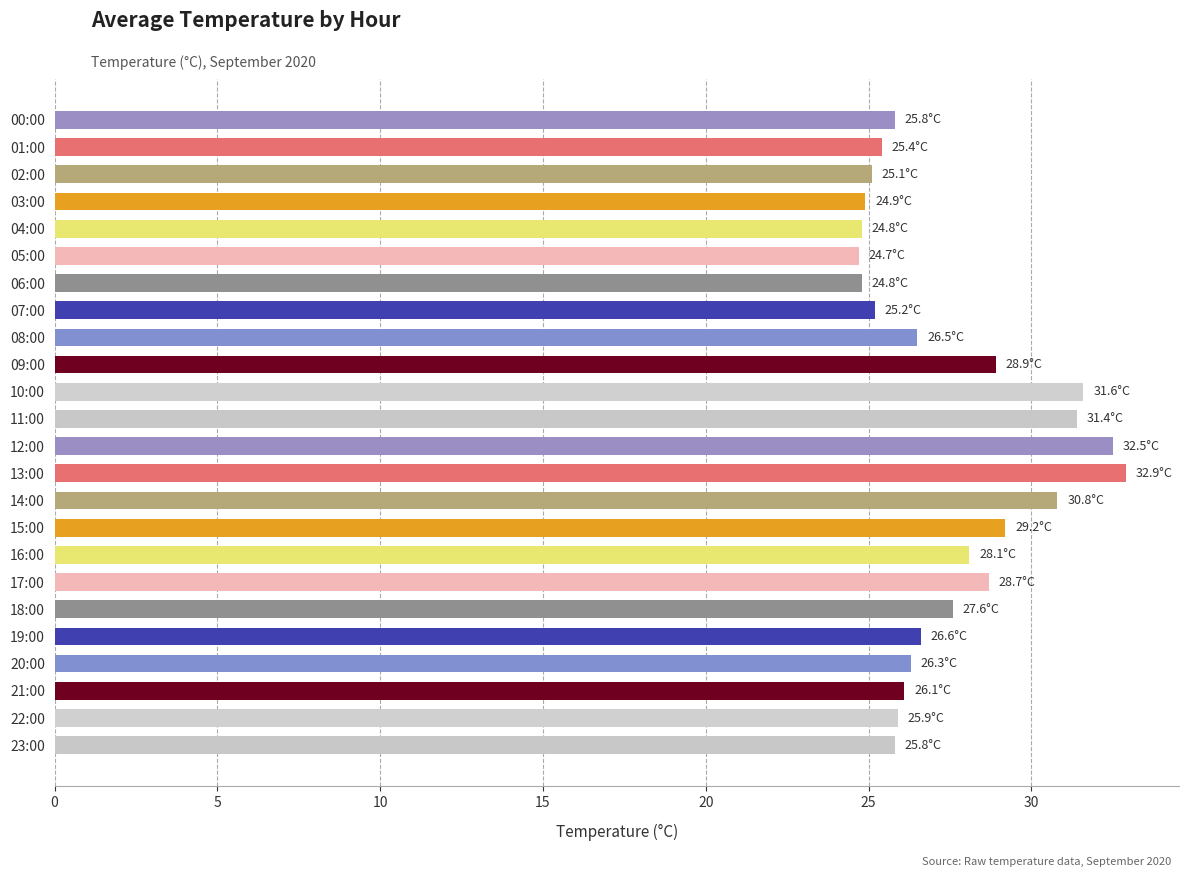

What is the sum of the values at 10:00 and 18:00?

59.2